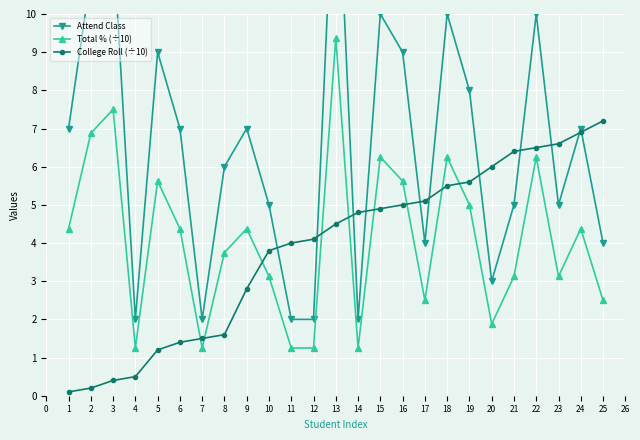

Where do College Roll (÷10) and Total % (÷10) first cross each other?

6 and 7